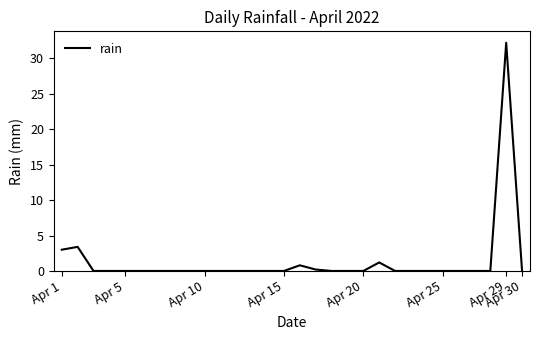

What is the maximum value shown in the chart?

32.2